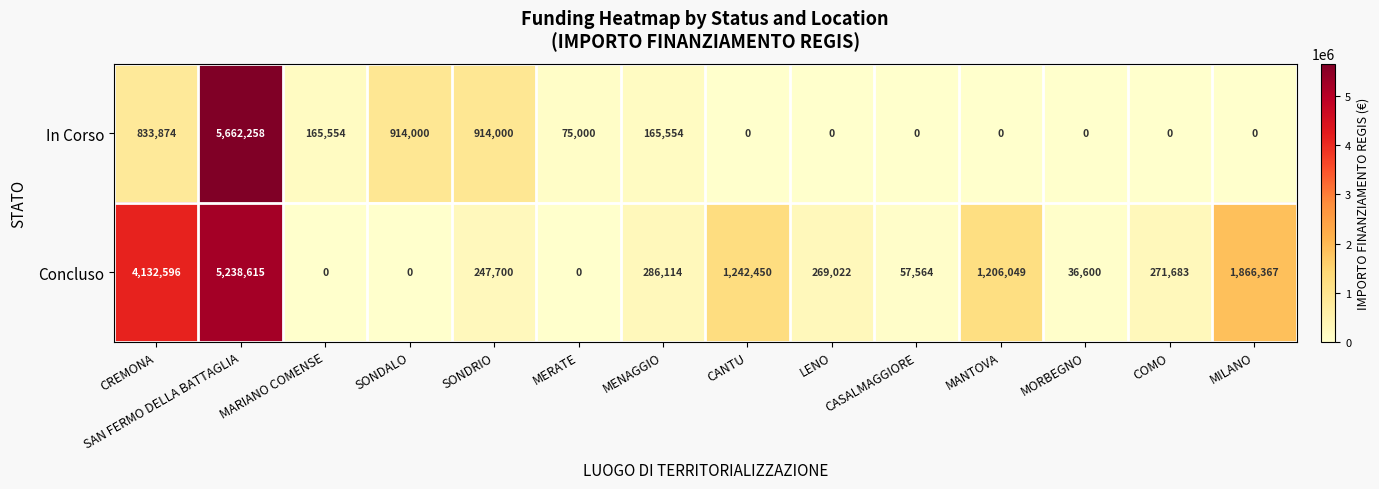

Where does the In Corso series first go above 75000?

CREMONA